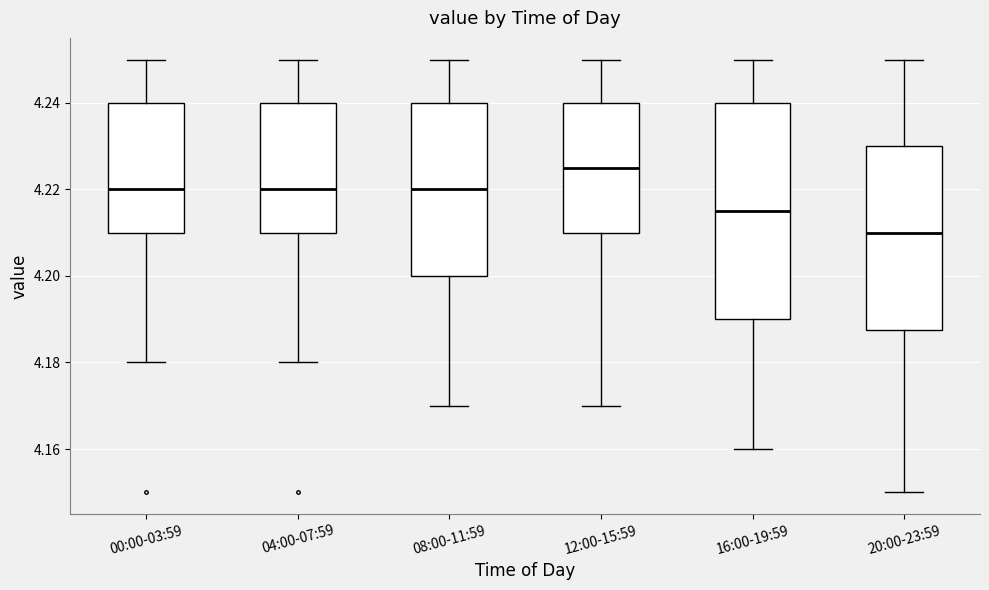

Where does the lower whisker of the box for 12:00-15:59 end on the y-axis? The values are not printed on the chart, so give them approximately, as read against the axis.

4.170